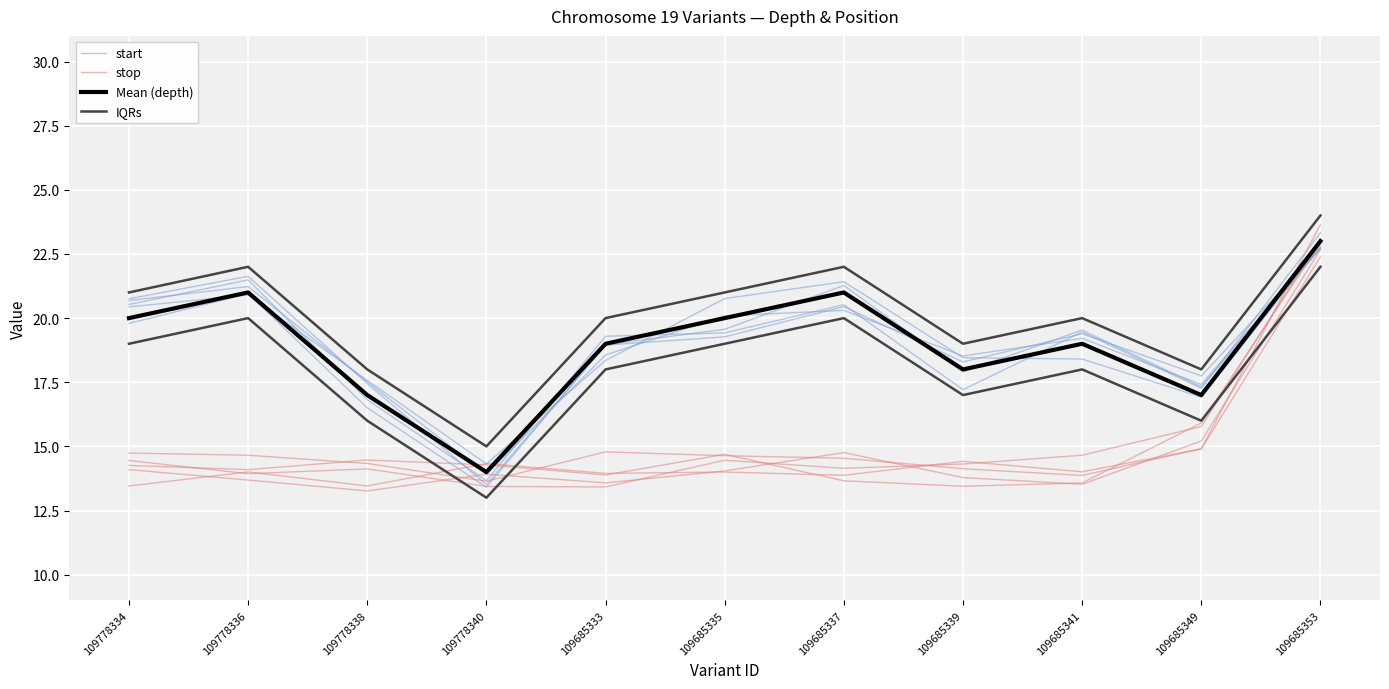

How many distinct data groups are displayed?

4